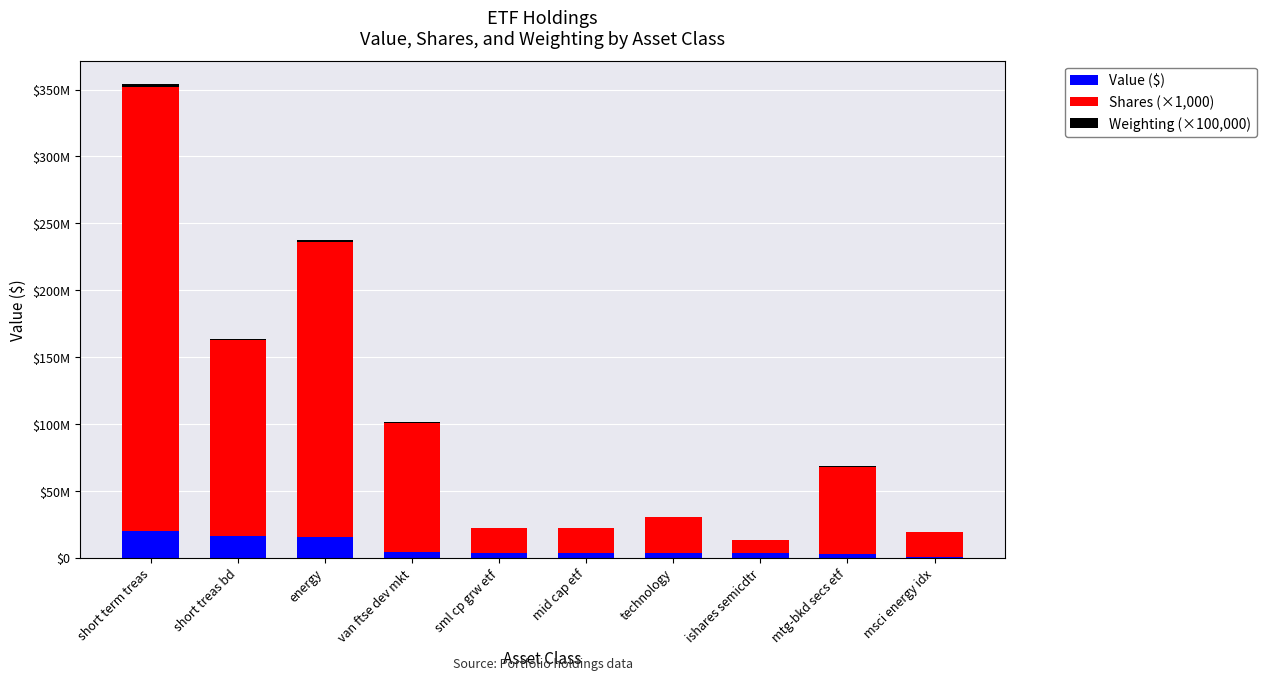

Which series has the largest range (max minus min)?

Shares (×1,000)